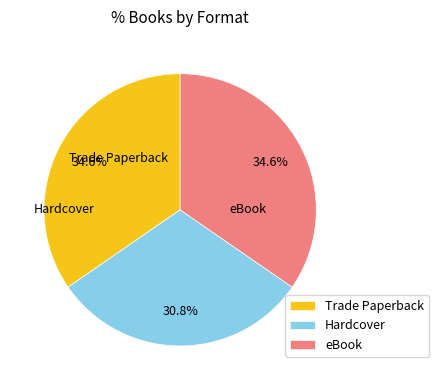

To the nearest percent, what percentage of the pie is eBook?

35%